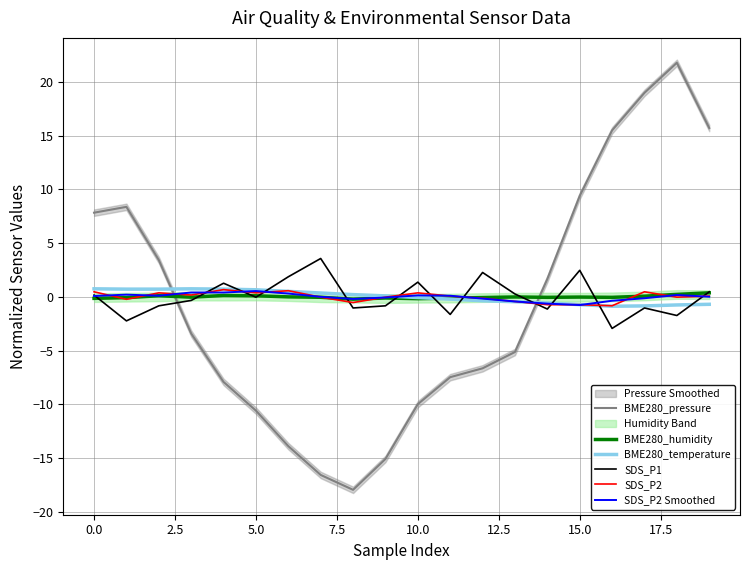

How many interior local valleys does the SDS_P1 series have?

7